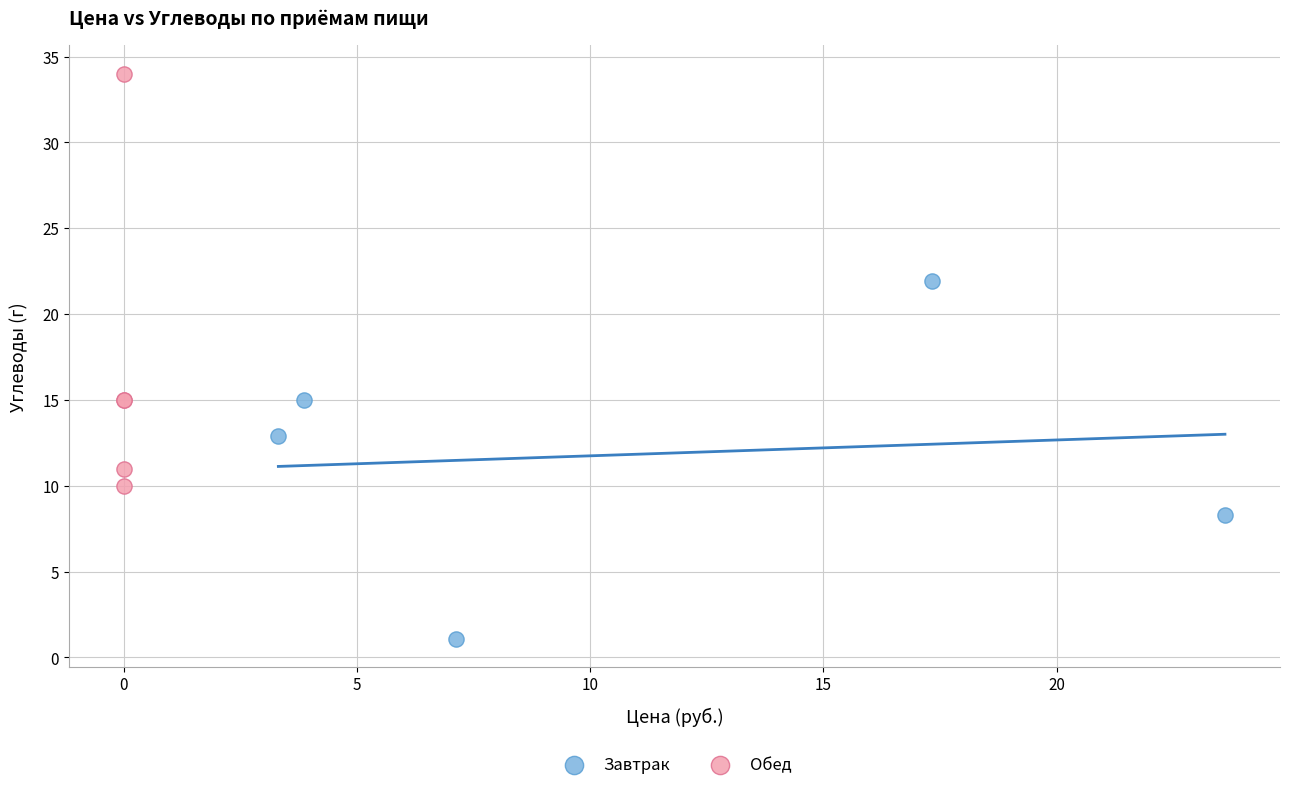

Which series reaches the maximum Y coordinate?

Обед